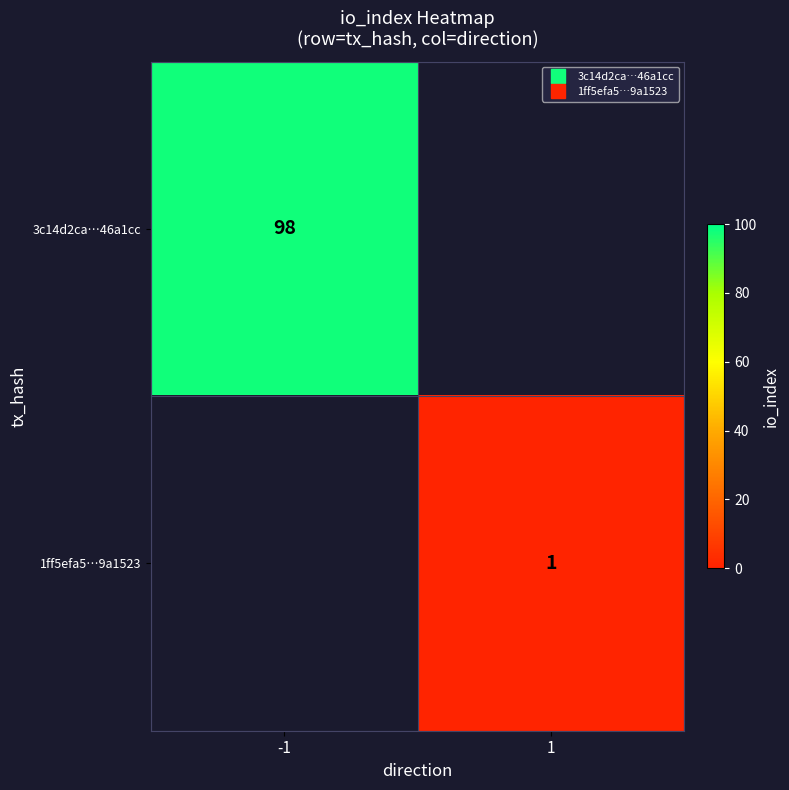

Rank the categories by 3c14d2ca…46a1cc value from highest to lowest.

-1, 1